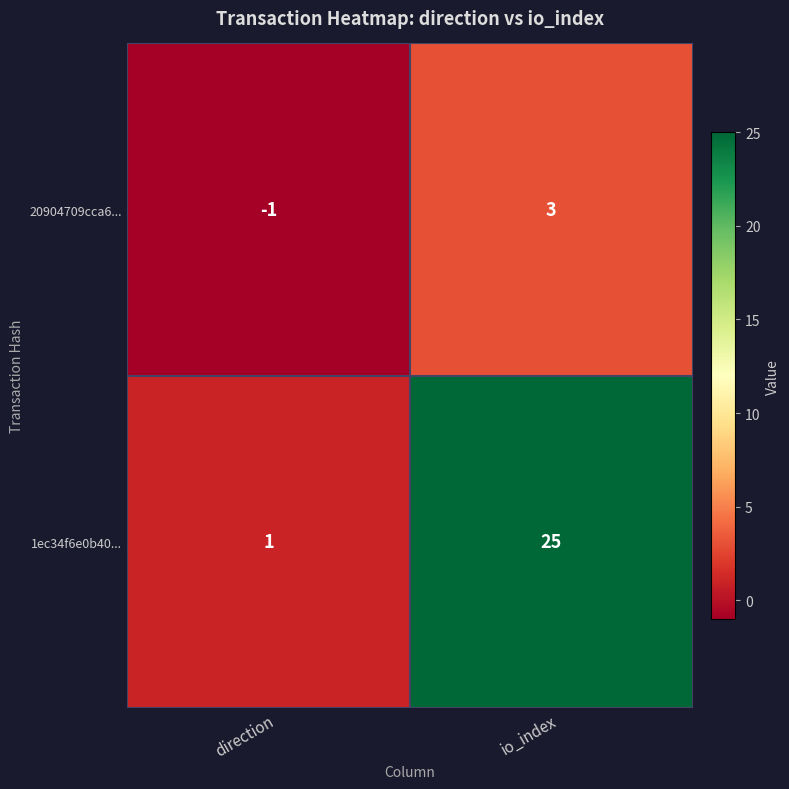

What is the minimum value shown in the chart?

-1